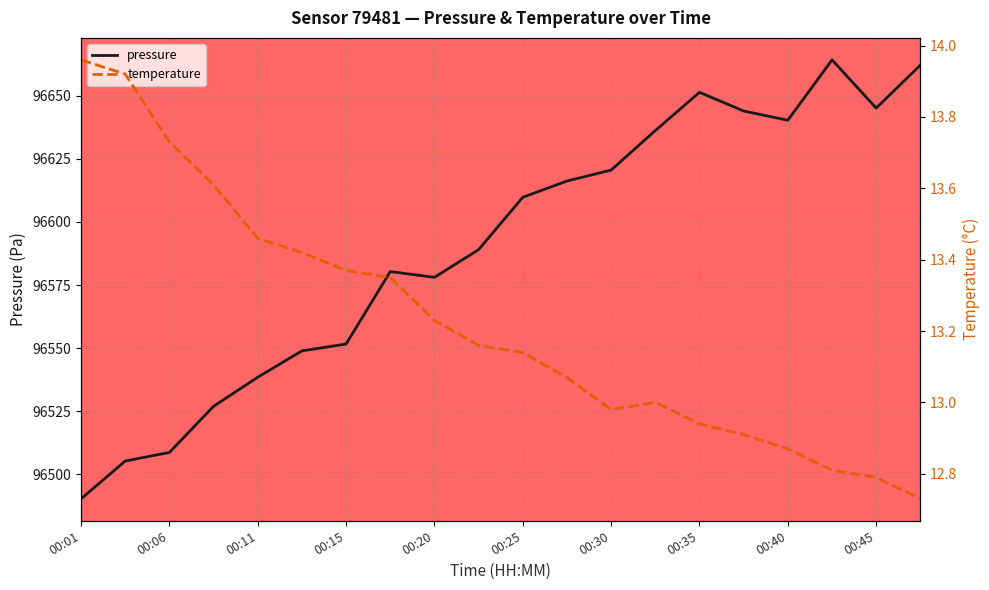

What is the lowest value of the pressure series?

96490.3